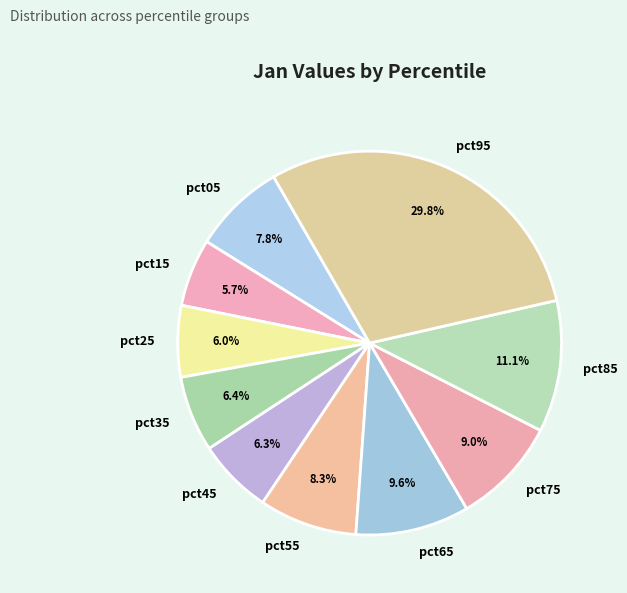

Between pct05 and pct45, which is larger?

pct05